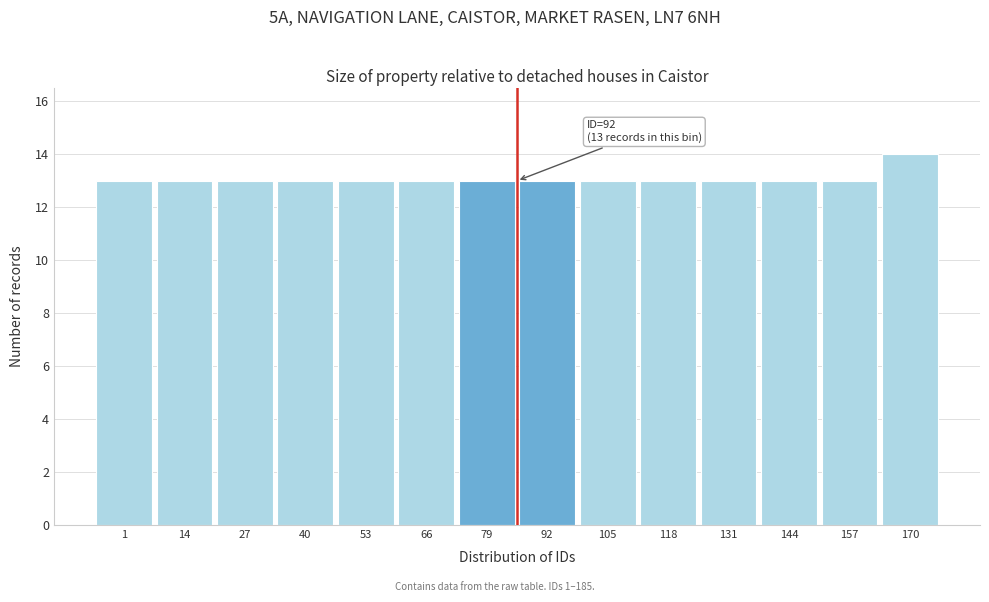

Reading left to right, list all the values displayed in this chart.

1=13	14=13	27=13	40=13	53=13	66=13	79=13	92=13	105=13	118=13	131=13	144=13	157=13	170=14